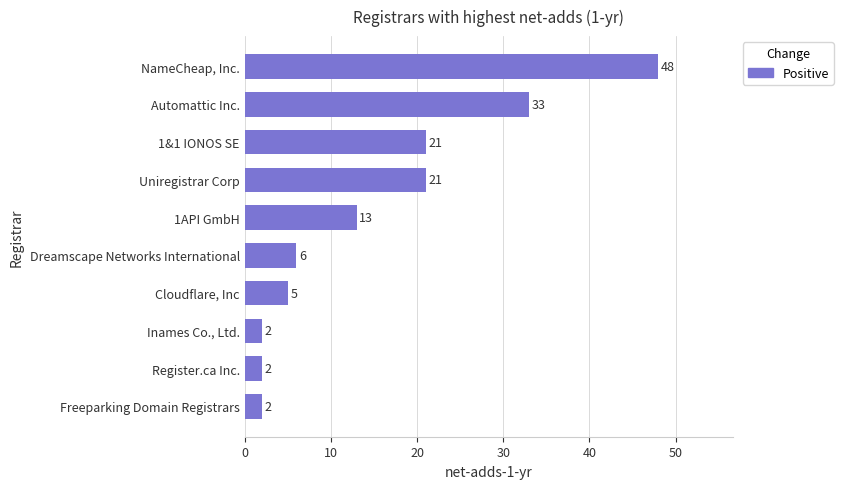

At which category does the chart reach its peak across all series?

NameCheap, Inc.